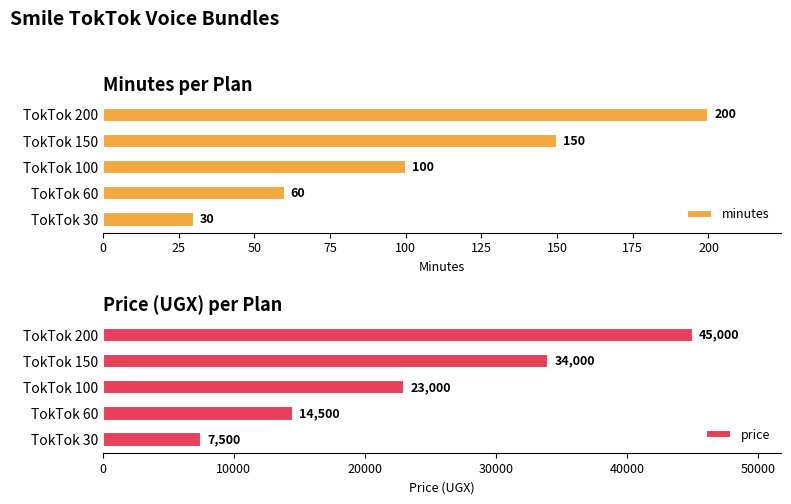

How many bars are there in total?

10